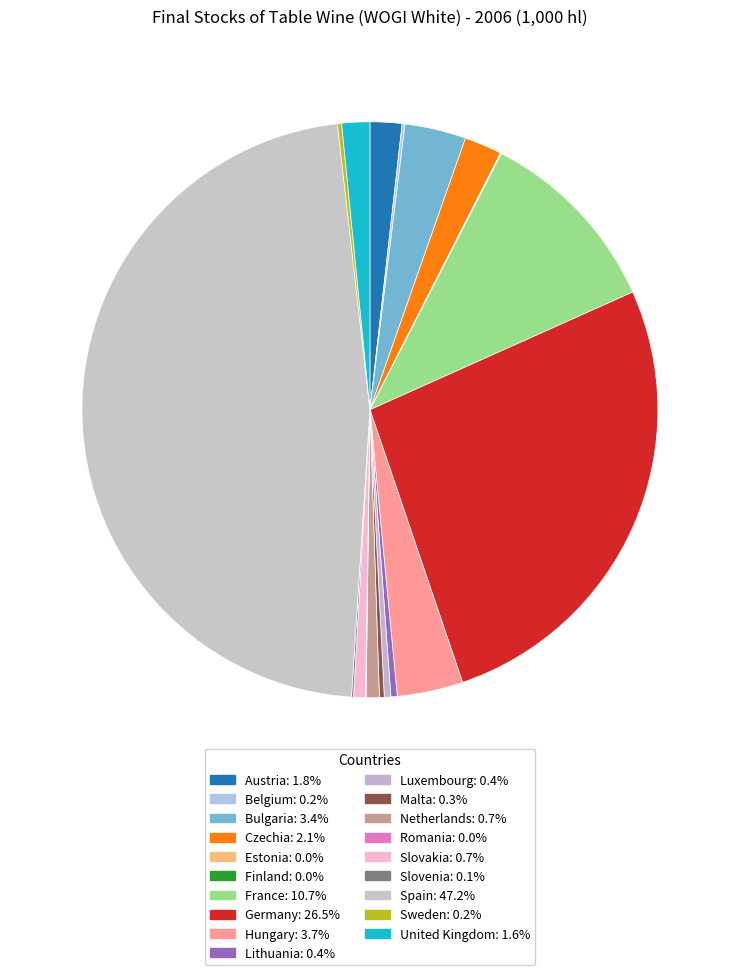

To the nearest percent, what is the combined percentage of Finland and Bulgaria?

3%